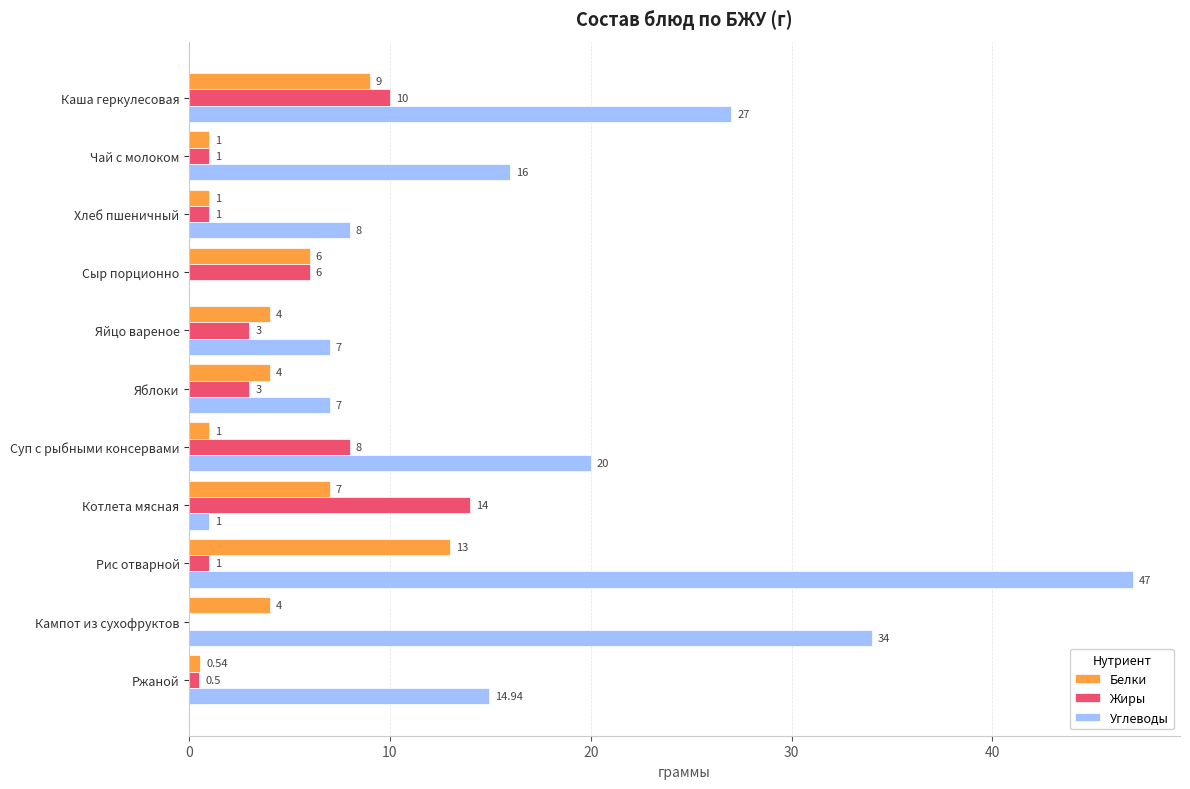

Which category has the highest value across all series?

Рис отварной